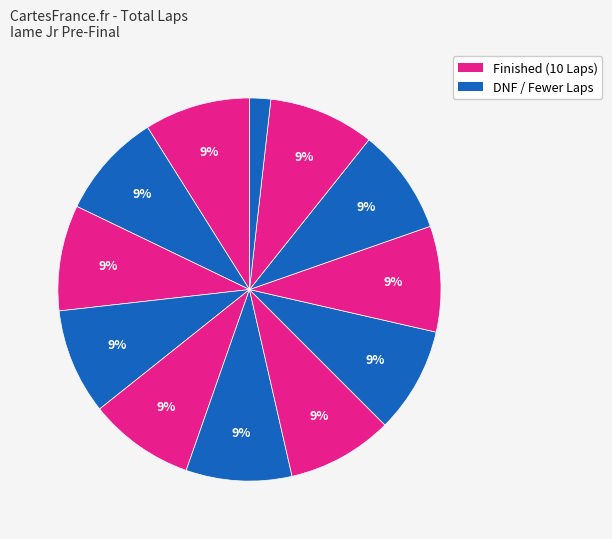

To the nearest percent, what is the difference between the largest and smallest slice percentages?

7%